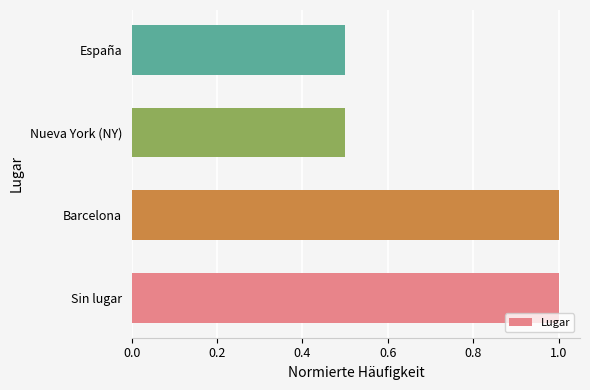

How many values are below 1?

2